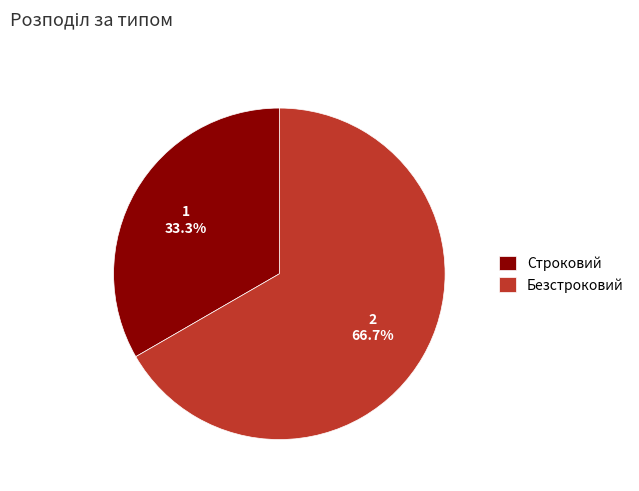

To the nearest percent, what is the combined percentage of Строковий and Безстроковий?

100%